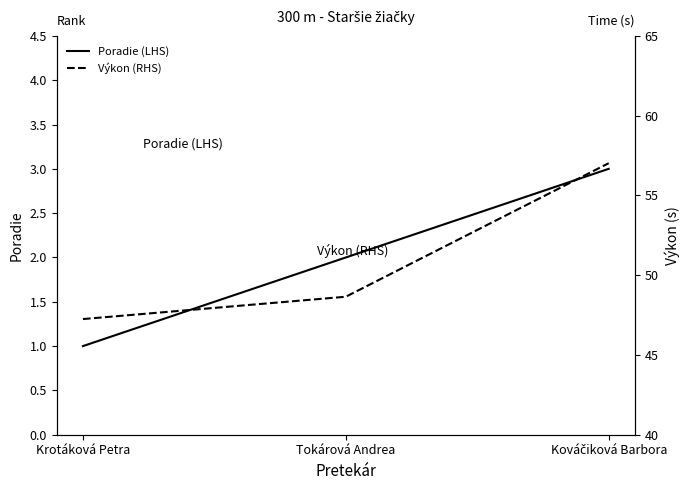

What position from the left is Kováčiková Barbora?

3